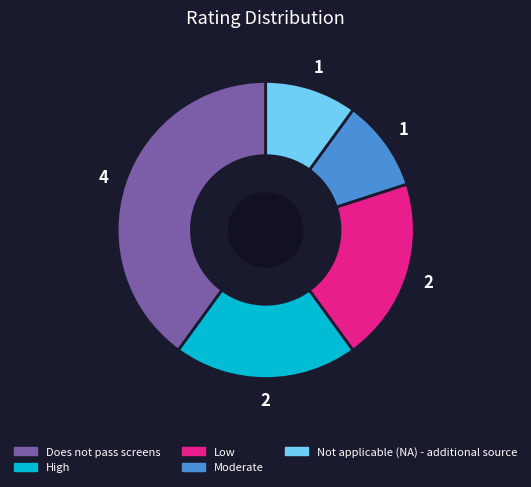

Which has a higher value, Does not pass screens or Moderate?

Does not pass screens